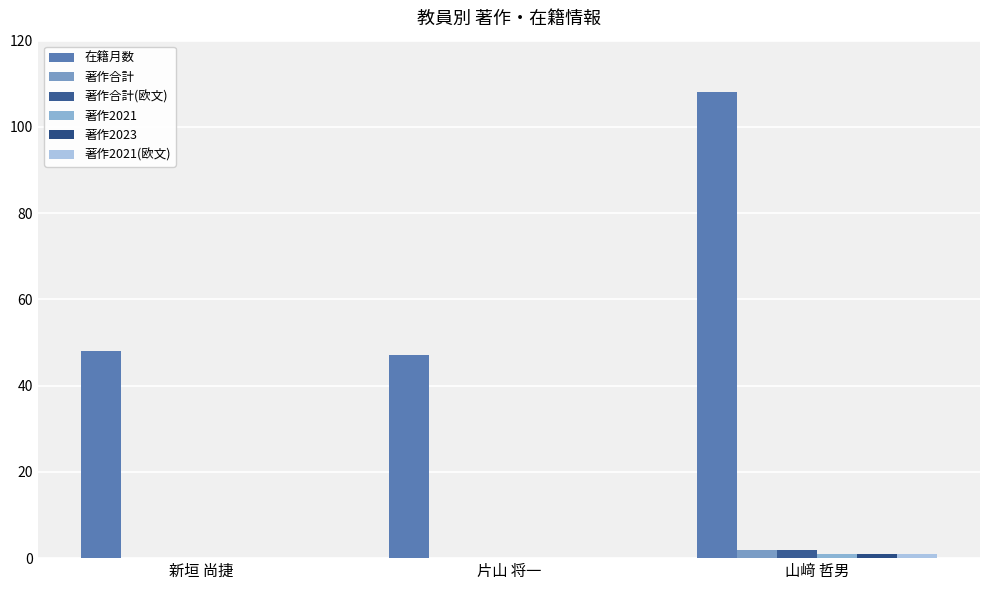

Which series has the largest total across all categories?

在籍月数